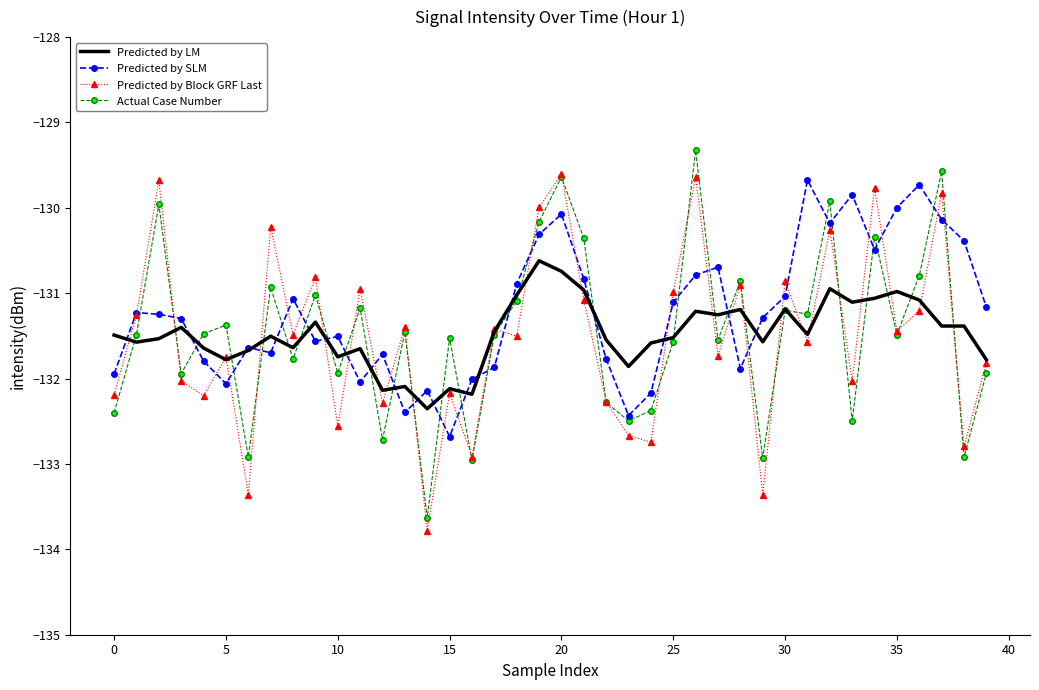

Which series has the largest total across all categories?

Predicted by SLM